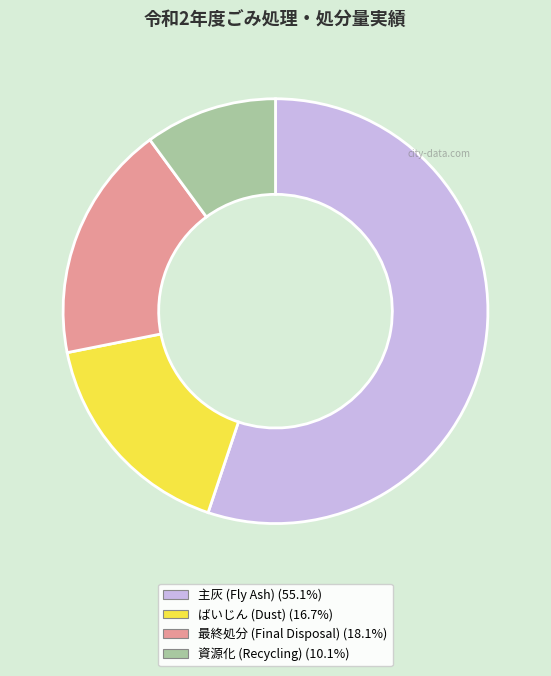

Is 主灰 (Fly Ash) (55.1%) the majority of the pie?

Yes